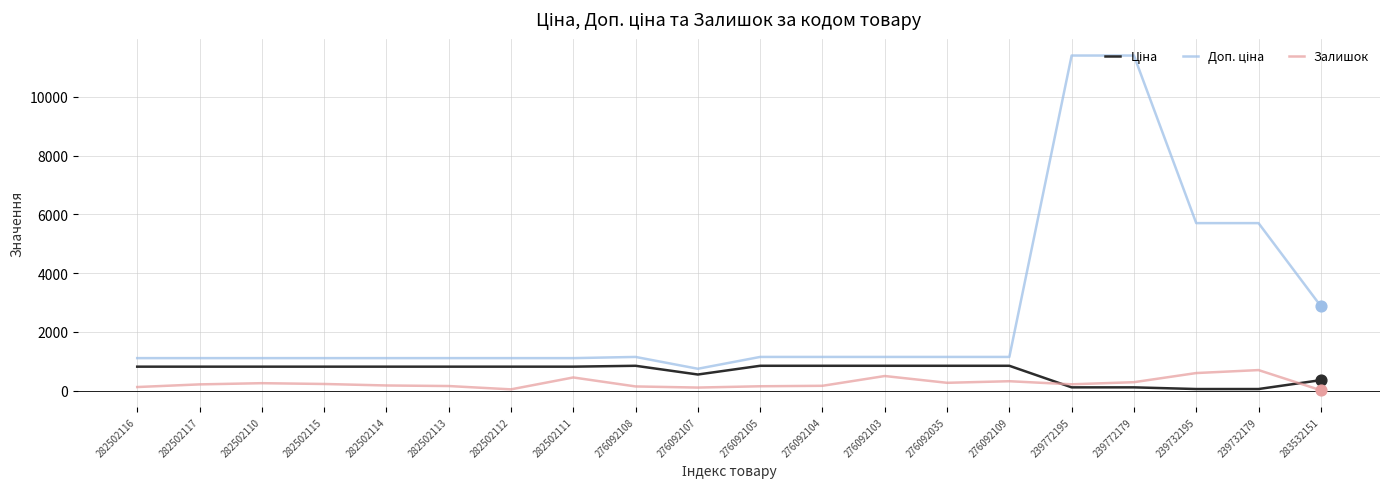

What is the total value across all series at 276092103?

2498.2